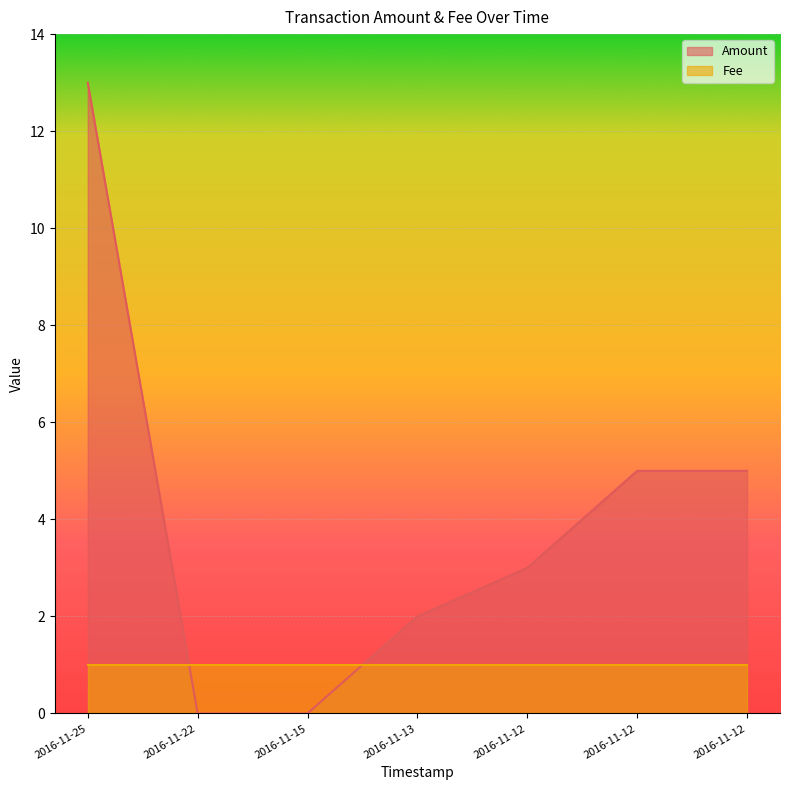

Does the chart display data point markers on the line(s)?

No